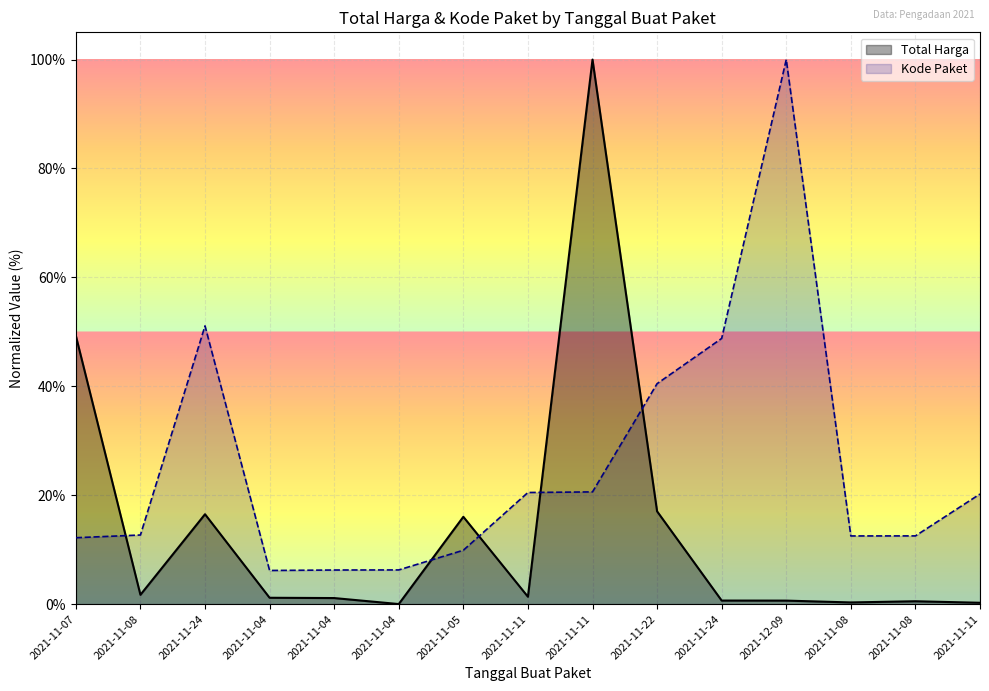

True or false: Kode Paket has a value of 1.4 at 2021-12-09.

False